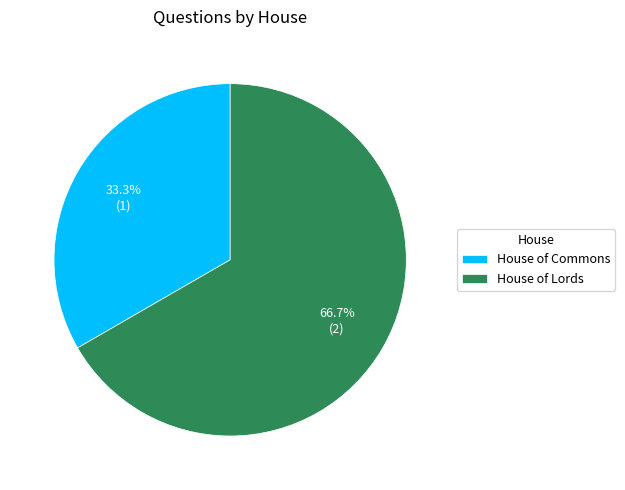

What portion of the pie excludes House of Commons?

66.7%